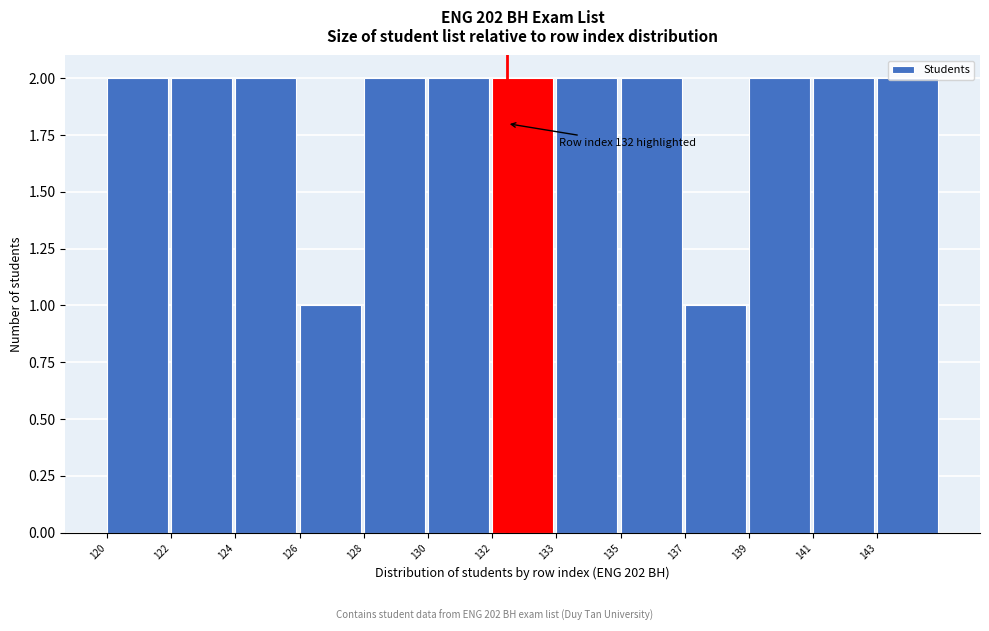

Is it true that the value at 120 is 2?

True